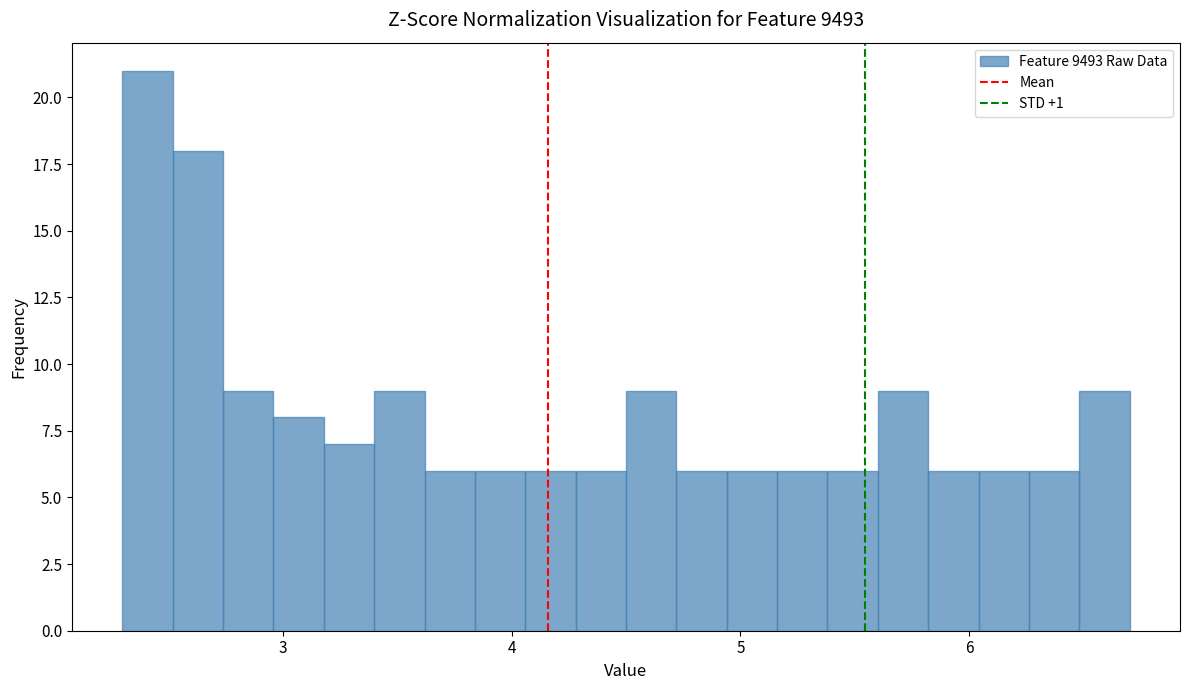

Read against the x-axis, roughly where is the centre of the tallest bar?

2.4